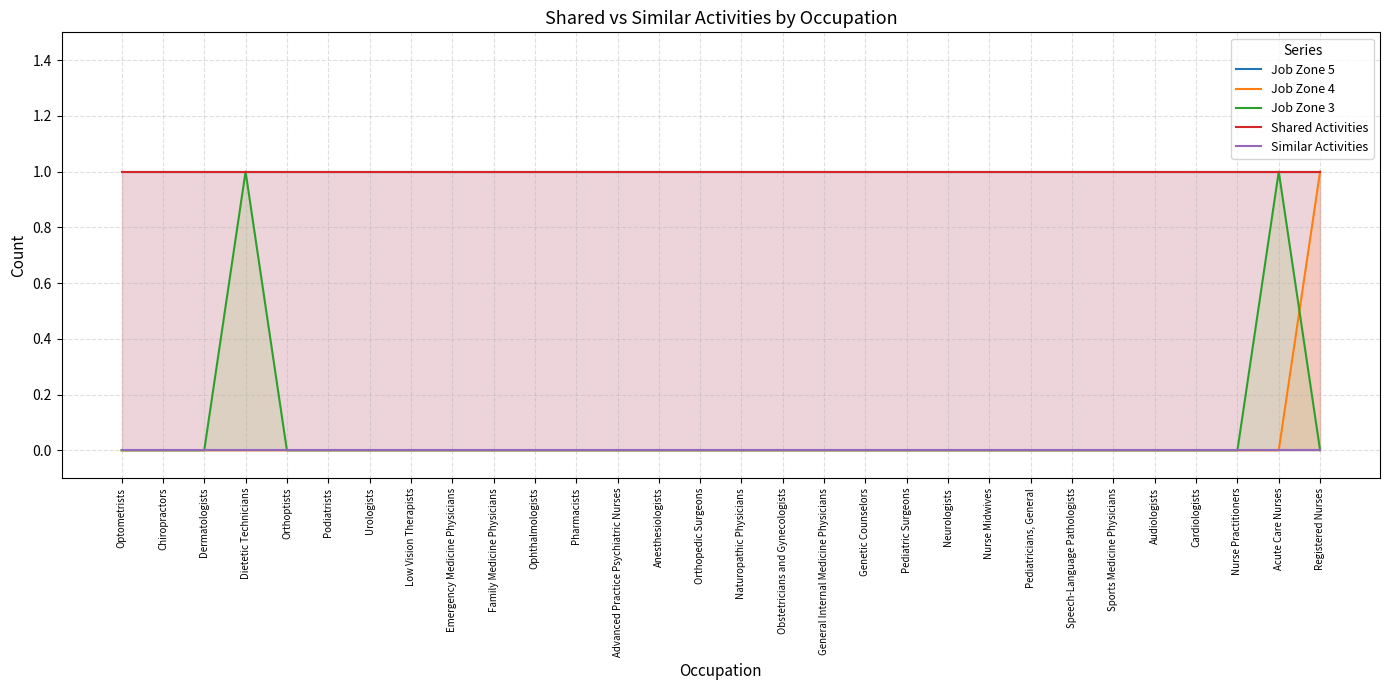

Count the Job Zone 3 values in the range 0 to 1.

30